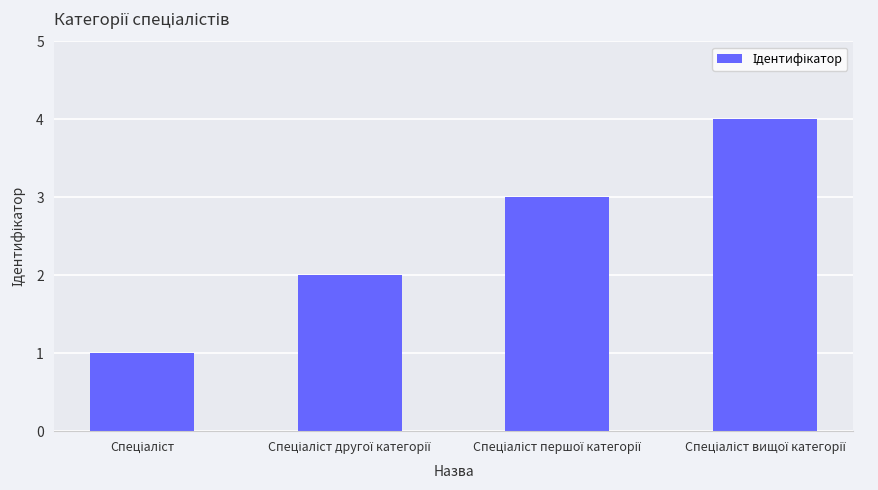

What is the difference between the maximum and minimum values?

3